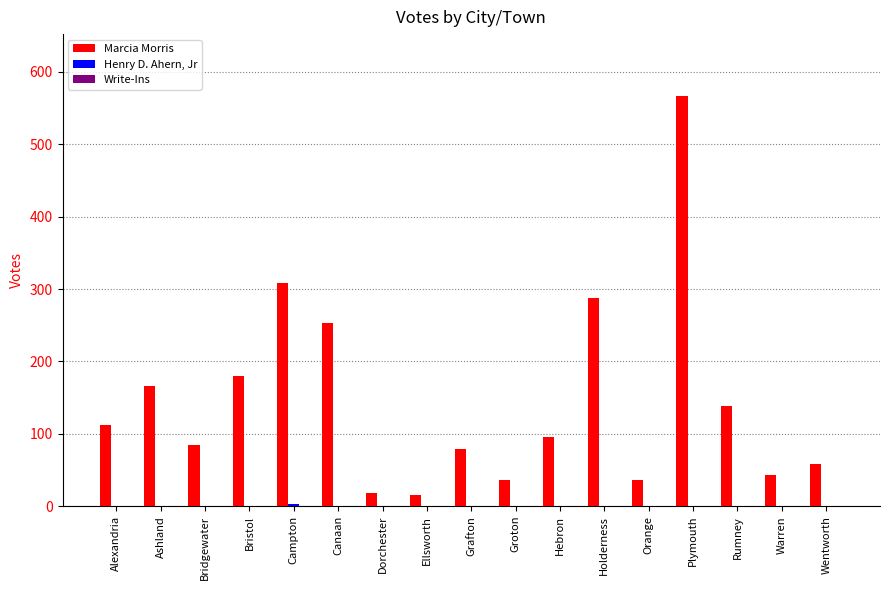

Which series has the largest total across all categories?

Marcia Morris